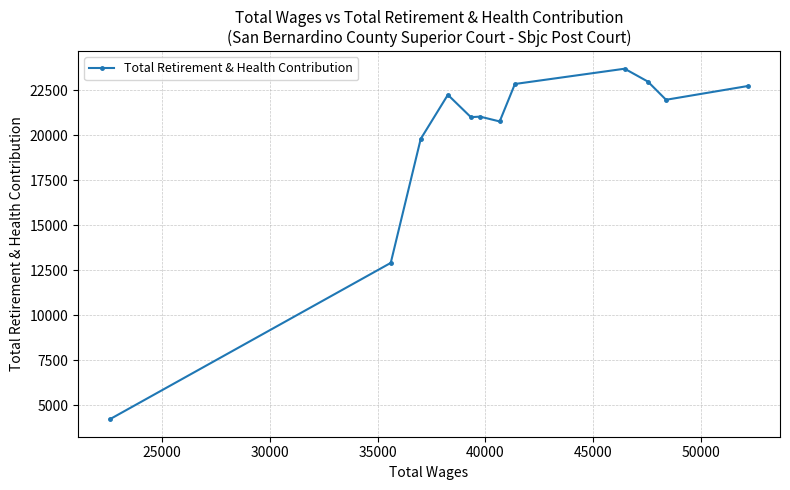

How many distinct data groups are displayed?

1